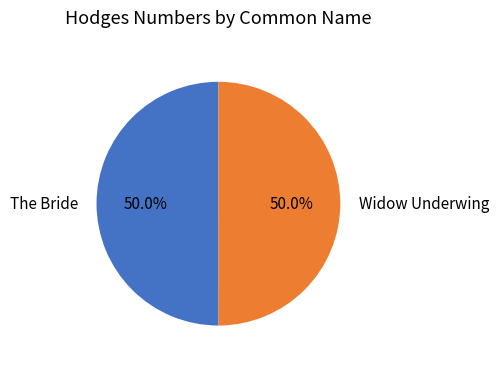

What percentage do The Bride and Widow Underwing together represent?

100.0%